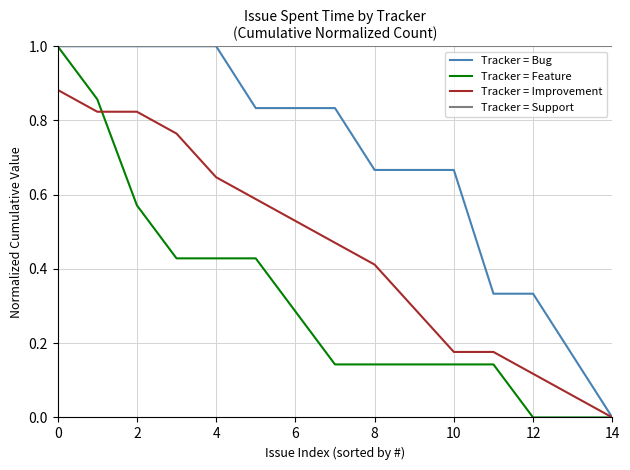

Which series has the largest total across all categories?

Tracker = Support